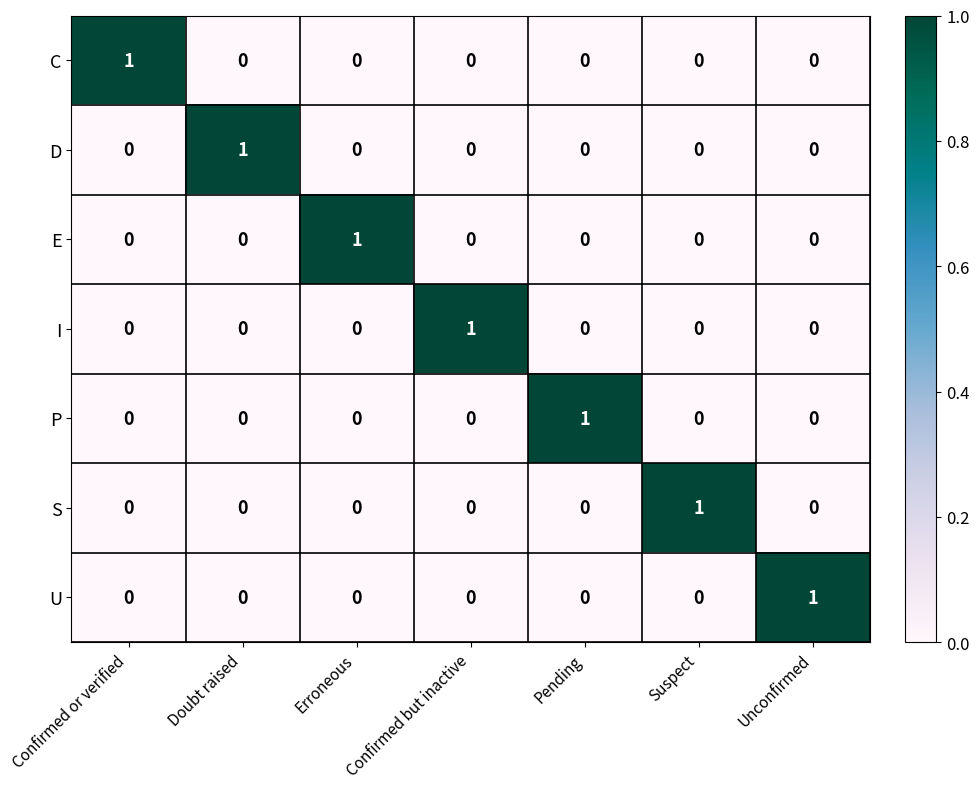

The value of E at Confirmed or verified is 0. True or false?

True